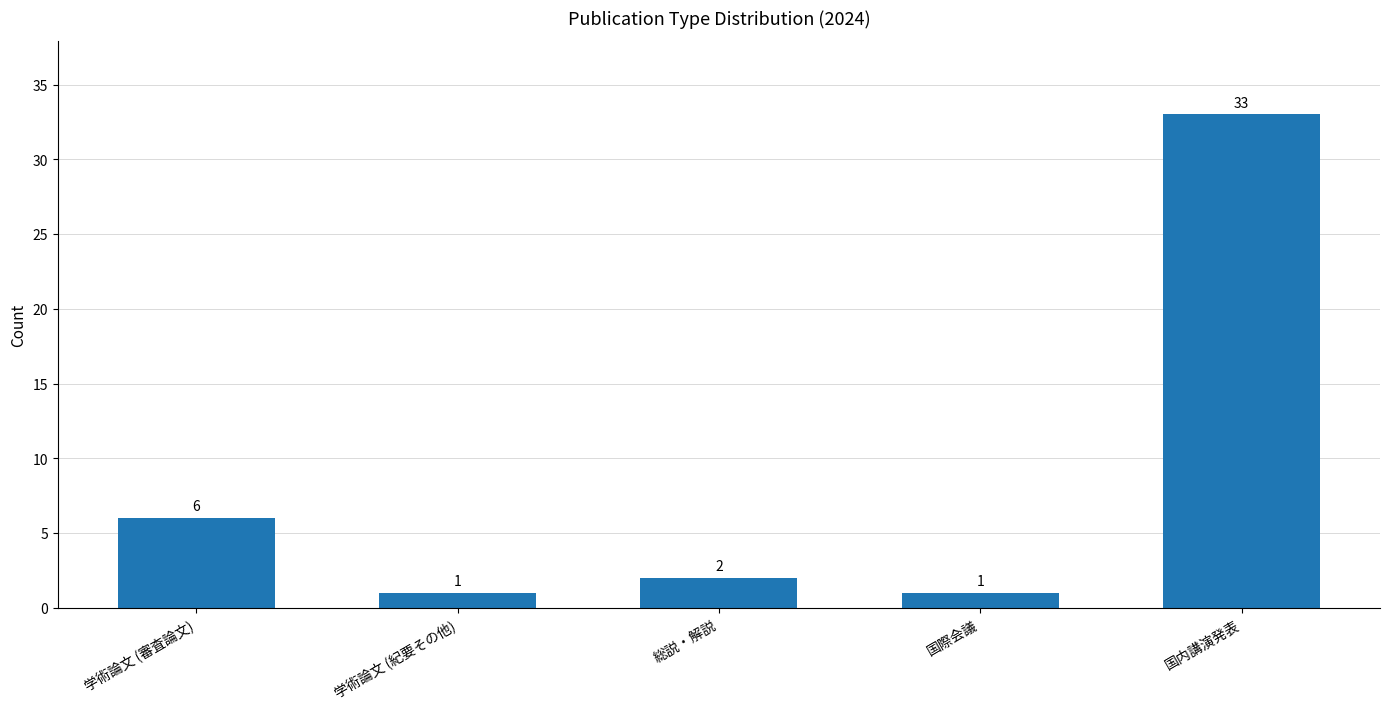

What is the label of the 1st bar from the right?

国内講演発表